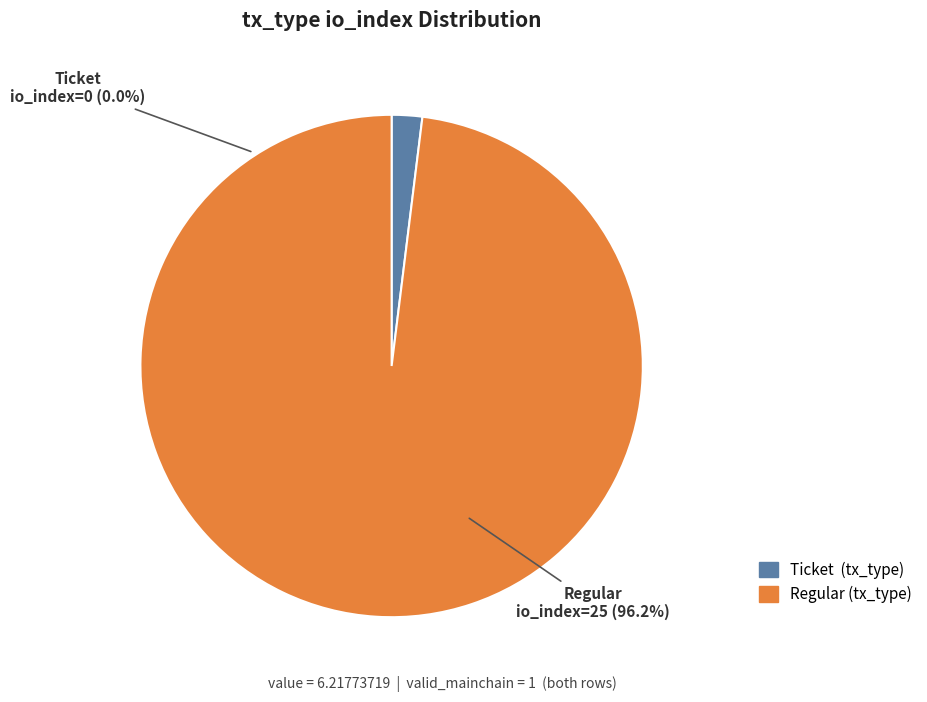

Which has a higher value, Ticket (io_index=0) or Regular (io_index=25)?

Regular (io_index=25)